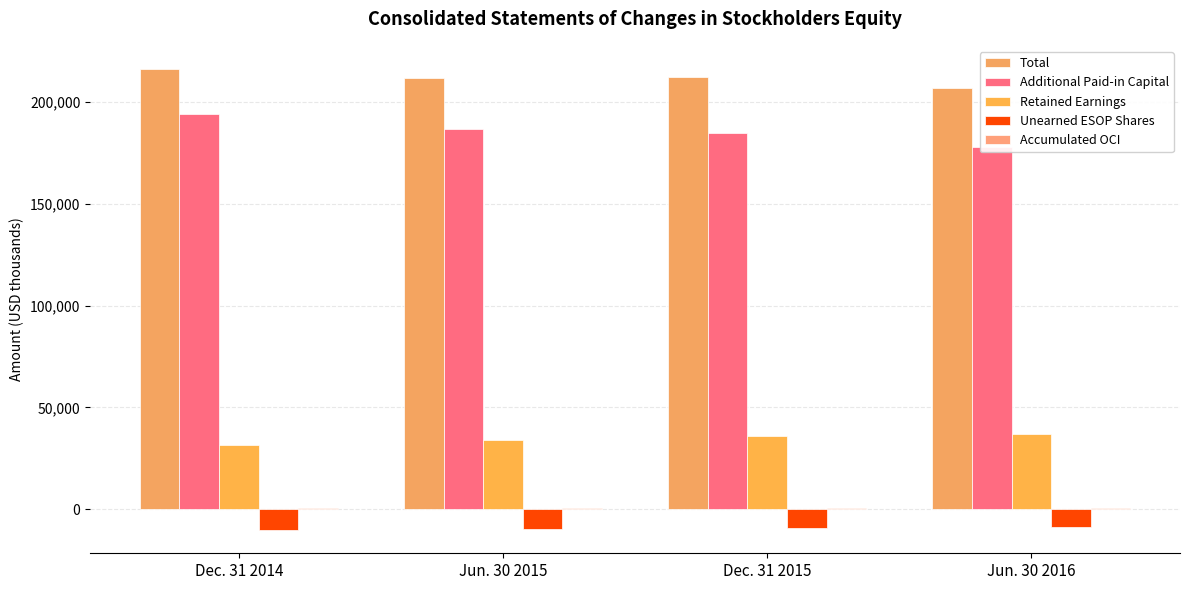

How many data points in Unearned ESOP Shares are above -9297?

1